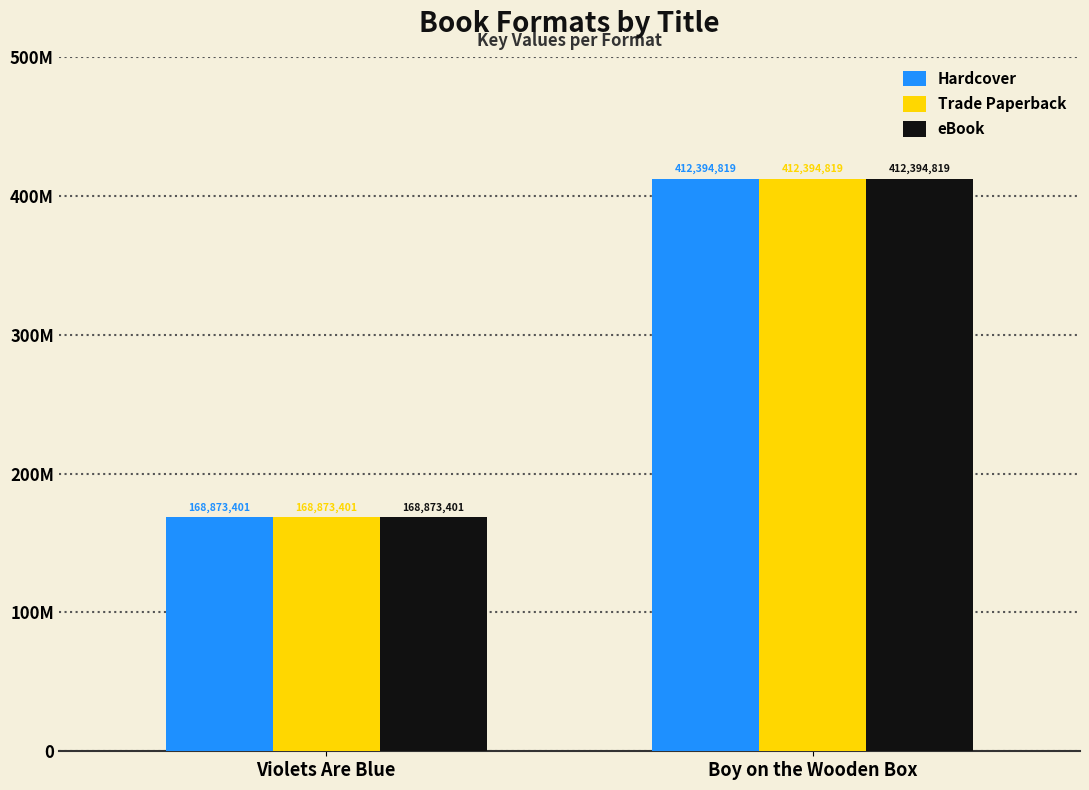

Does the chart contain any negative values?

No